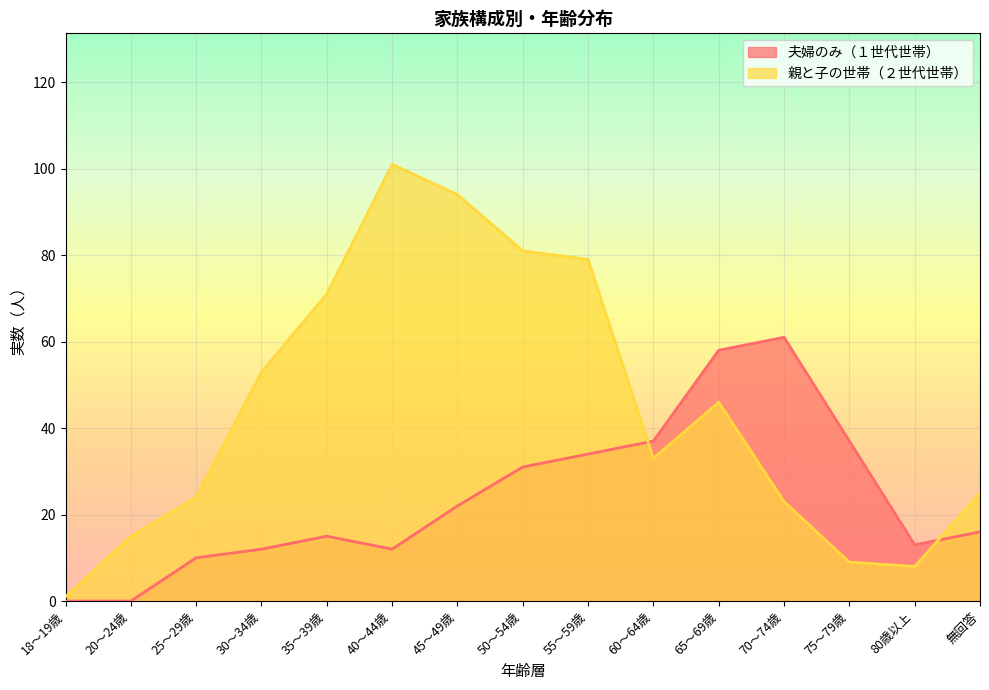

In 親と子の世帯（２世代世帯）, how many points are higher than both neighbors (excluding endpoints)?

2